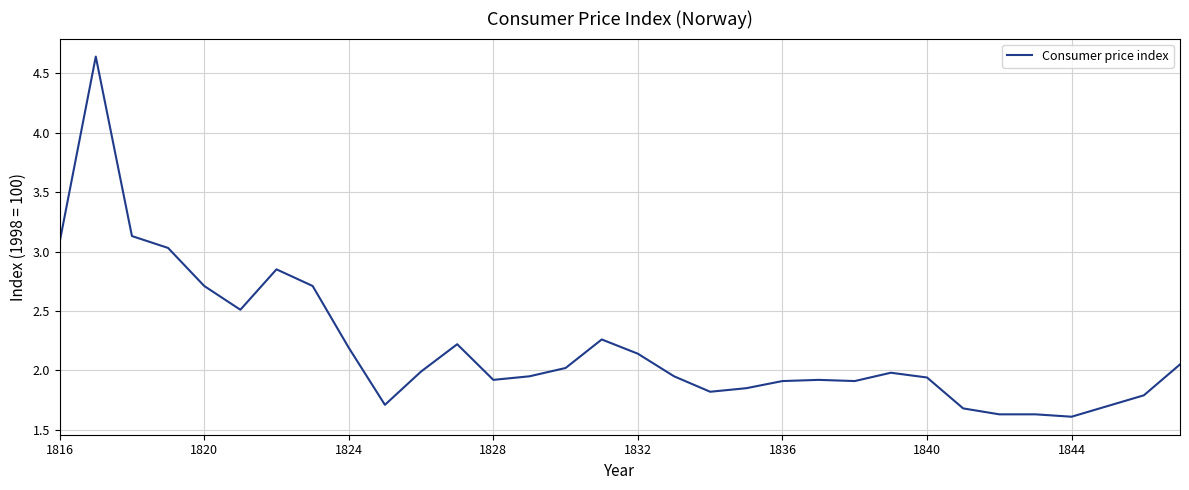

What is the smallest value displayed?

1.6